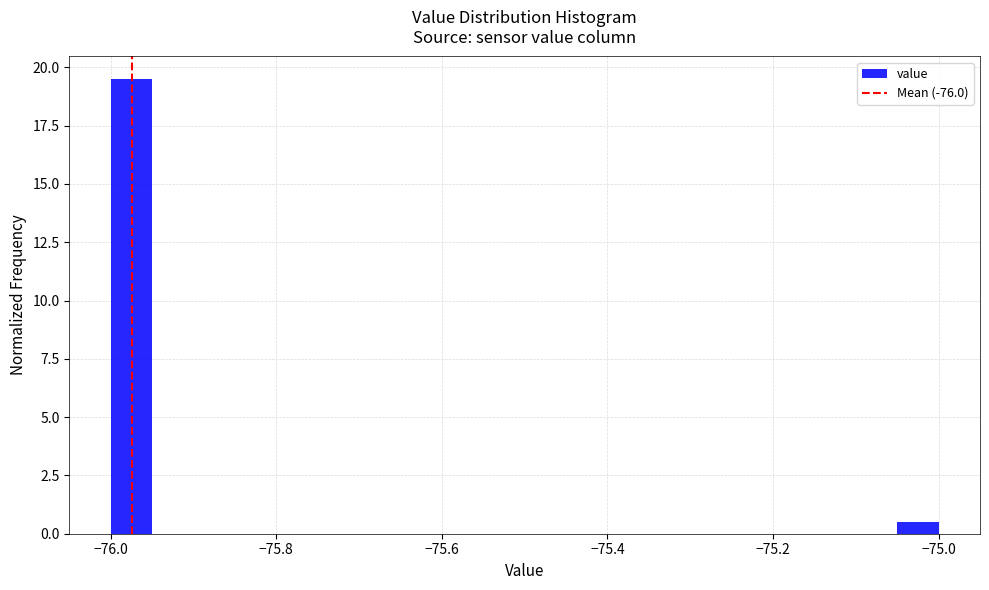

Around what value on the x-axis is the tallest bar? Give the approximate position of its centre, as read against the axis.

-75.98